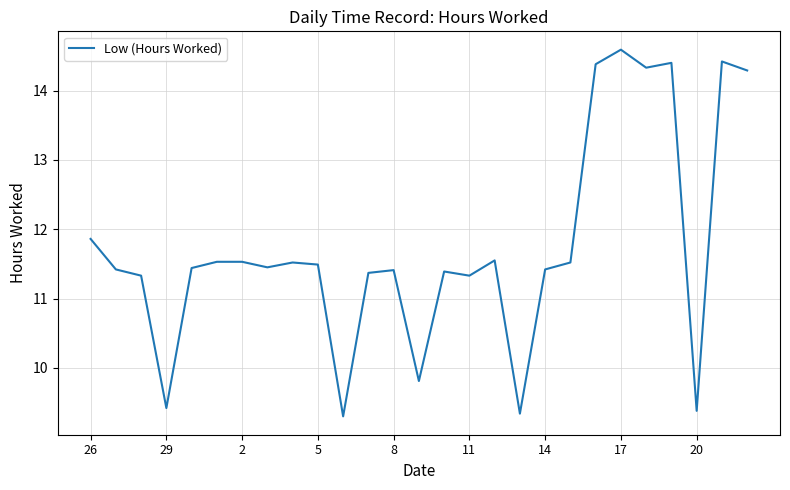

What is the smallest value displayed?

9.3